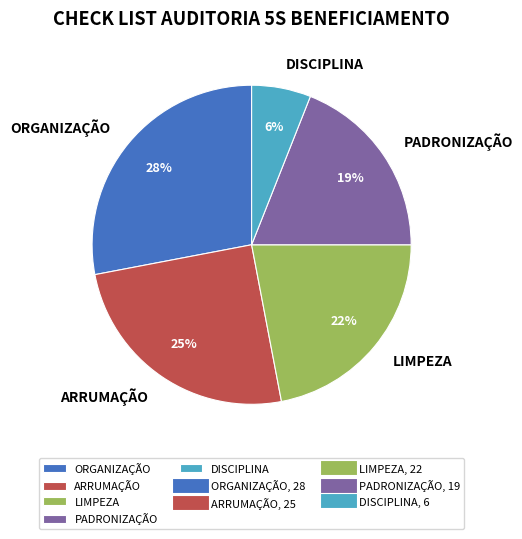

Rank the categories by value from highest to lowest.

ORGANIZAÇÃO, ARRUMAÇÃO, LIMPEZA, PADRONIZAÇÃO, DISCIPLINA